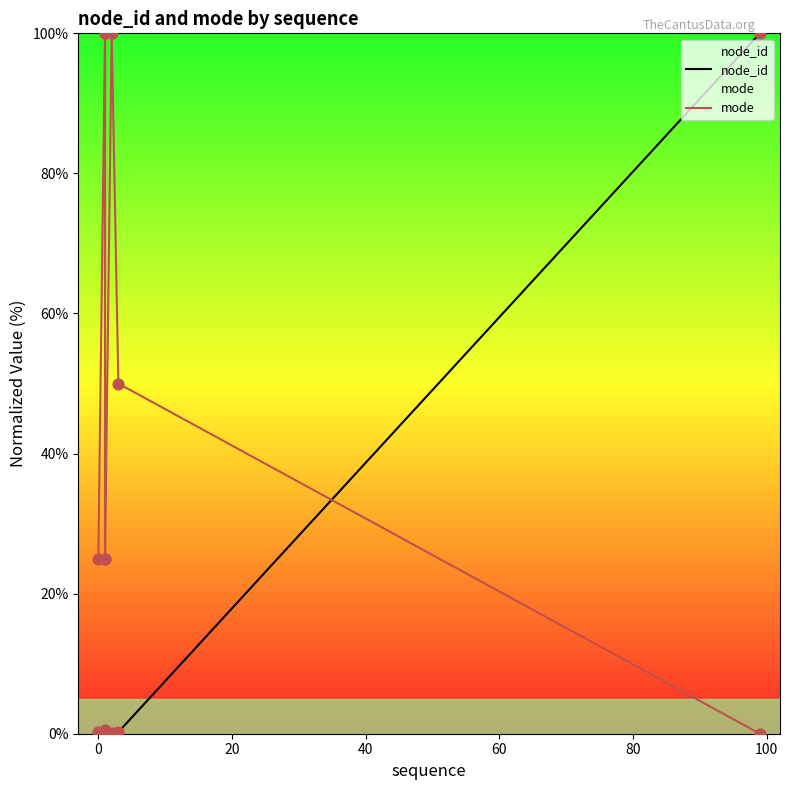

What is the total value across all series at 60?

25.5